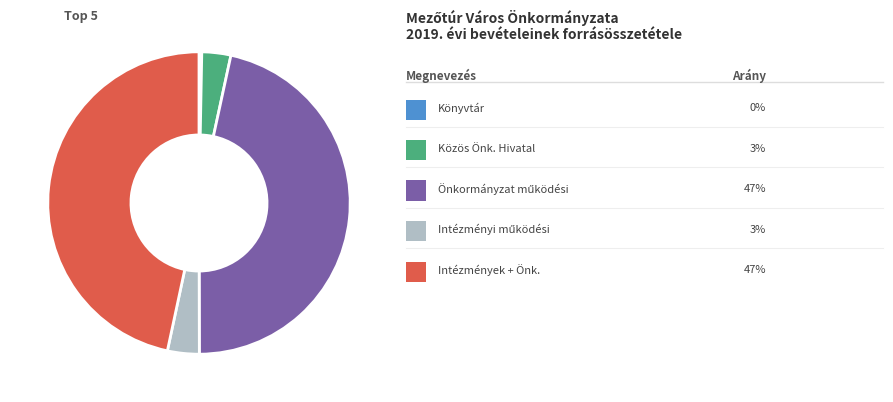

Is there any slice that represents more than half of the pie?

No